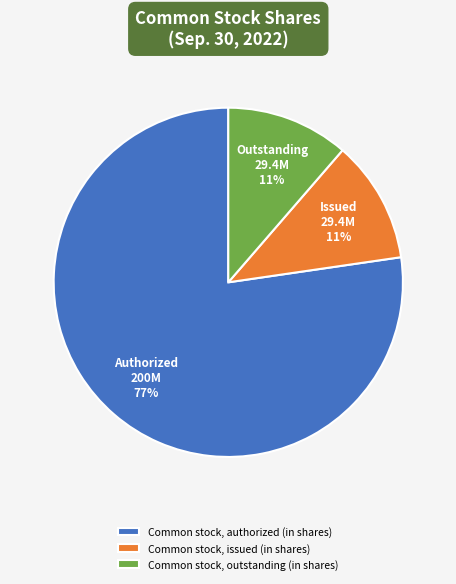

Between Common stock, authorized (in shares) and Common stock, issued (in shares), which is larger?

Common stock, authorized (in shares)